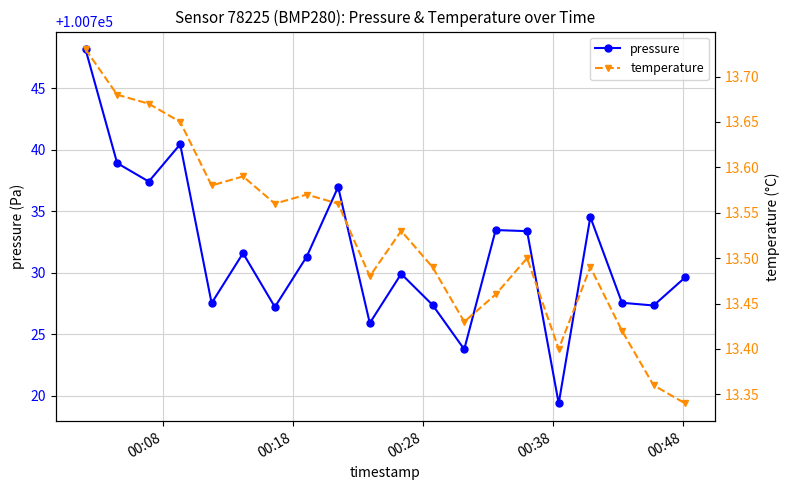

Reading right to left, list all the values displayed in this chart.

pressure: 100729.6	100727.3	100727.6	100734.5	100719.4	100733.4	100733.5	100723.8	100727.4	100729.9	100725.9	100737.0	100731.3	100727.2	100731.6	100727.5	100740.4	100737.4	100738.9	100748.2
temperature: 13.3	13.4	13.4	13.5	13.4	13.5	13.5	13.4	13.5	13.5	13.5	13.6	13.6	13.6	13.6	13.6	13.7	13.7	13.7	13.7